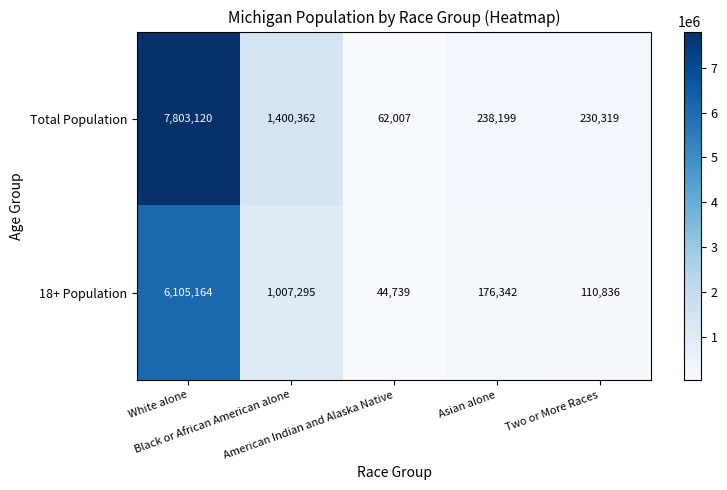

What is the difference between the maximum and second lowest values in the Total Population series?

7572801